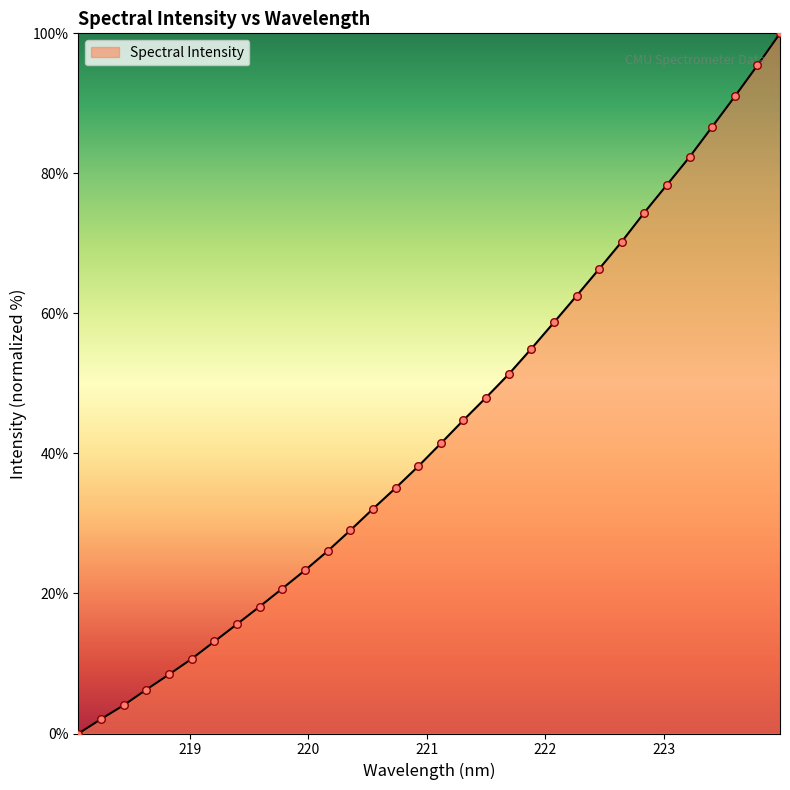

What is the greatest value displayed?

100.0